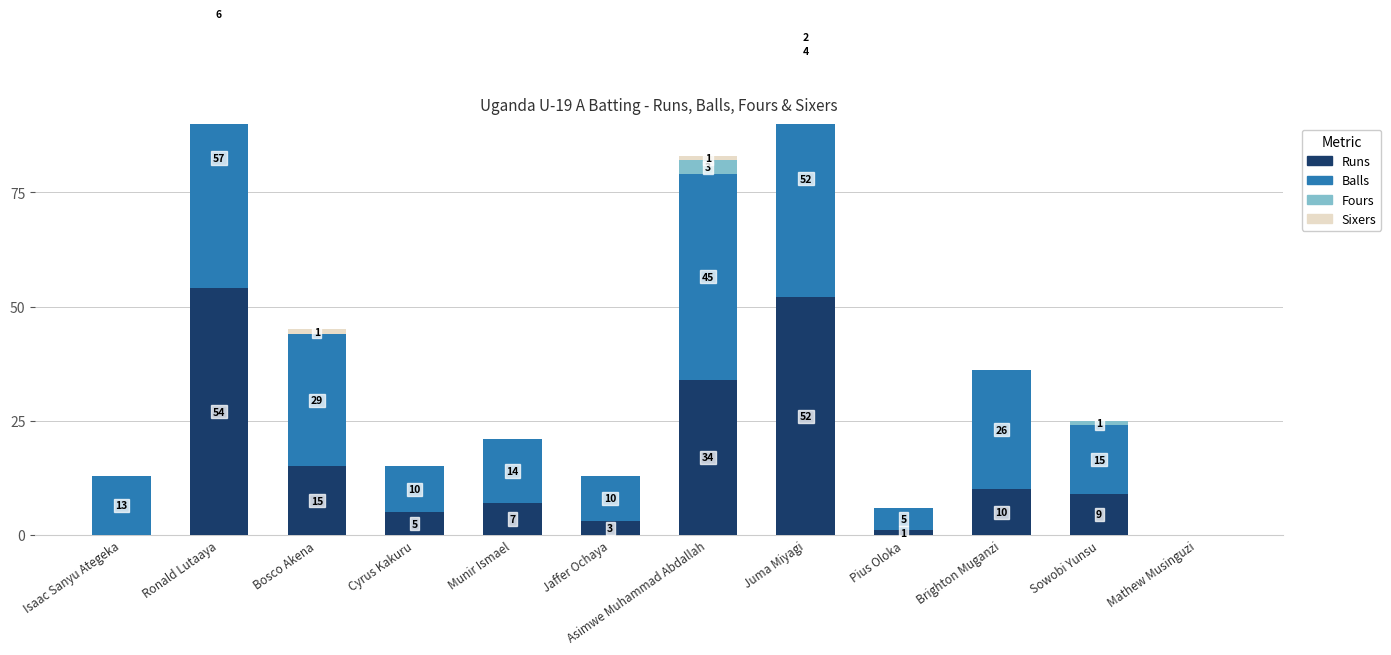

Is it true that Fours equals 1 at Asimwe Muhammad Abdallah?

False